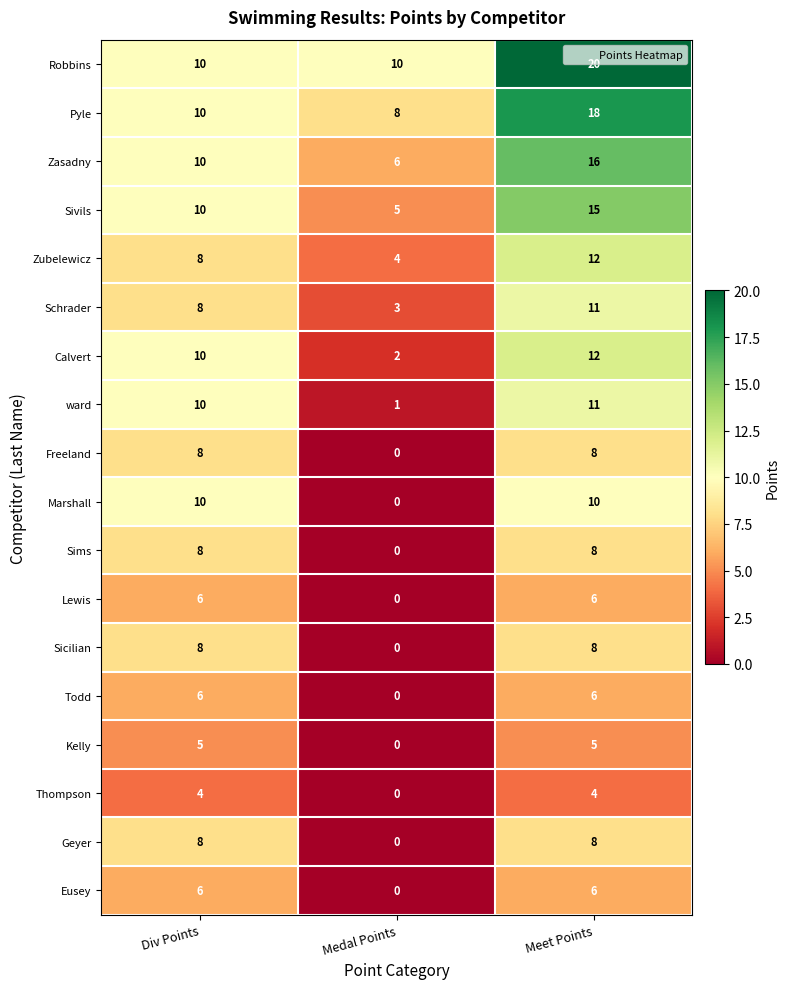

What is the spread (max minus min) of values at Meet Points?

16